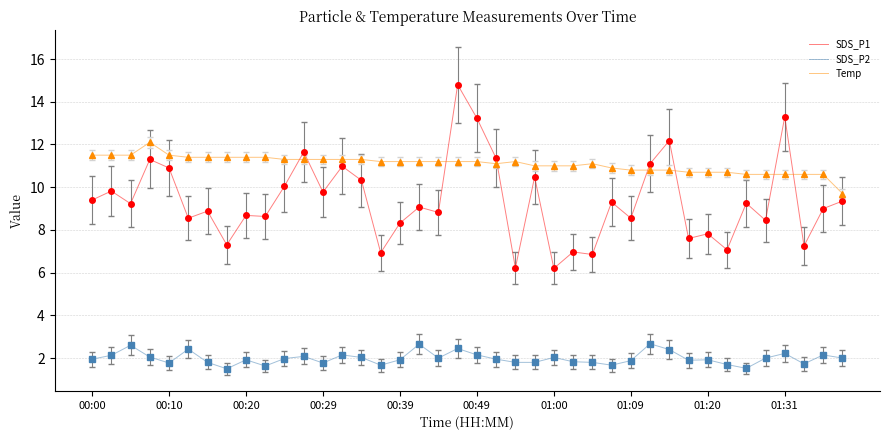

What is the smallest value displayed?

1.5